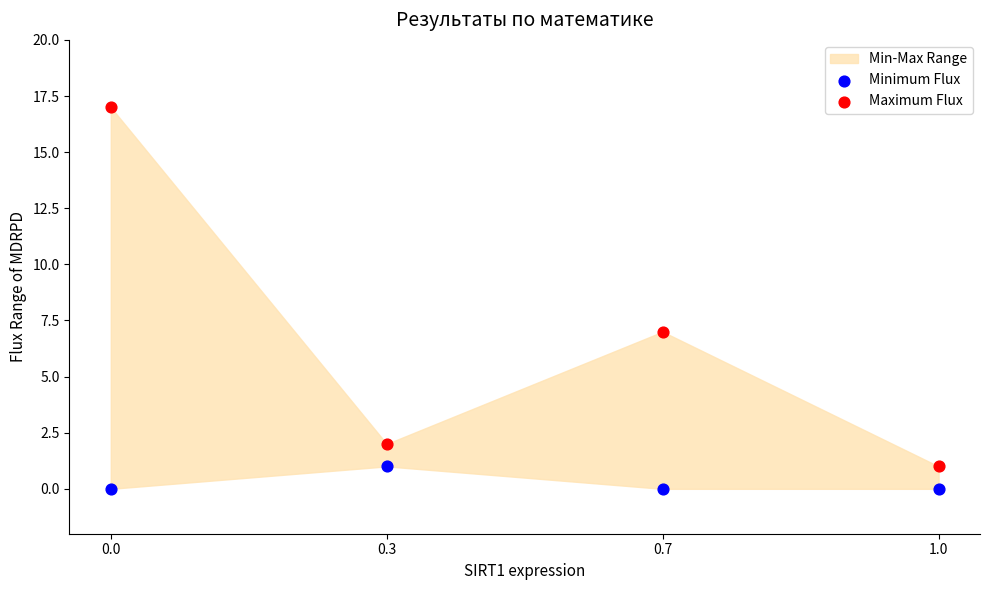

Which series reaches the minimum Y coordinate?

Minimum Flux